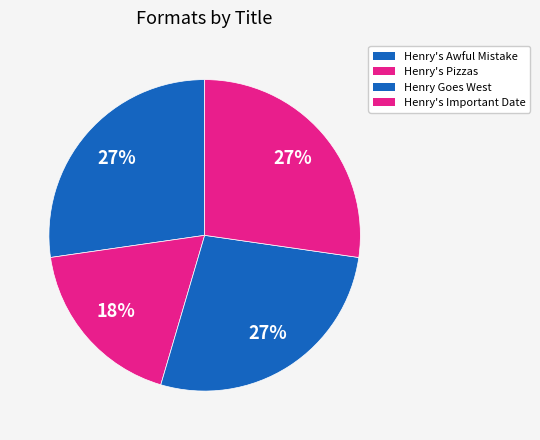

How many segments does this pie chart have?

4